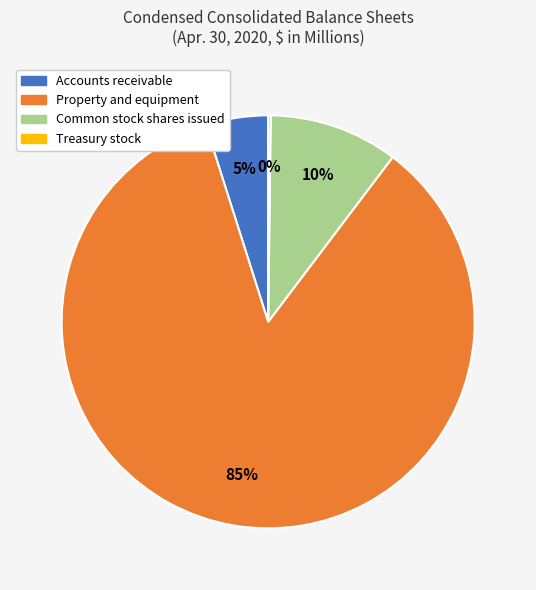

Which slice is the largest?

Property and equipment